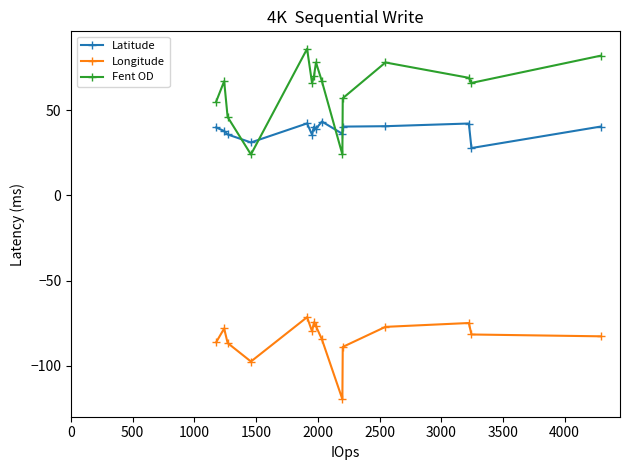

Which series has the largest total across all categories?

Fent OD